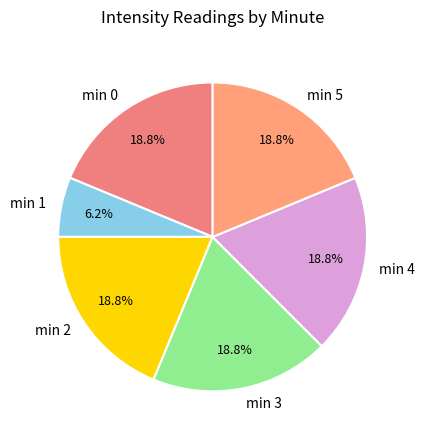

Does min 1 account for over 50% of the chart?

No